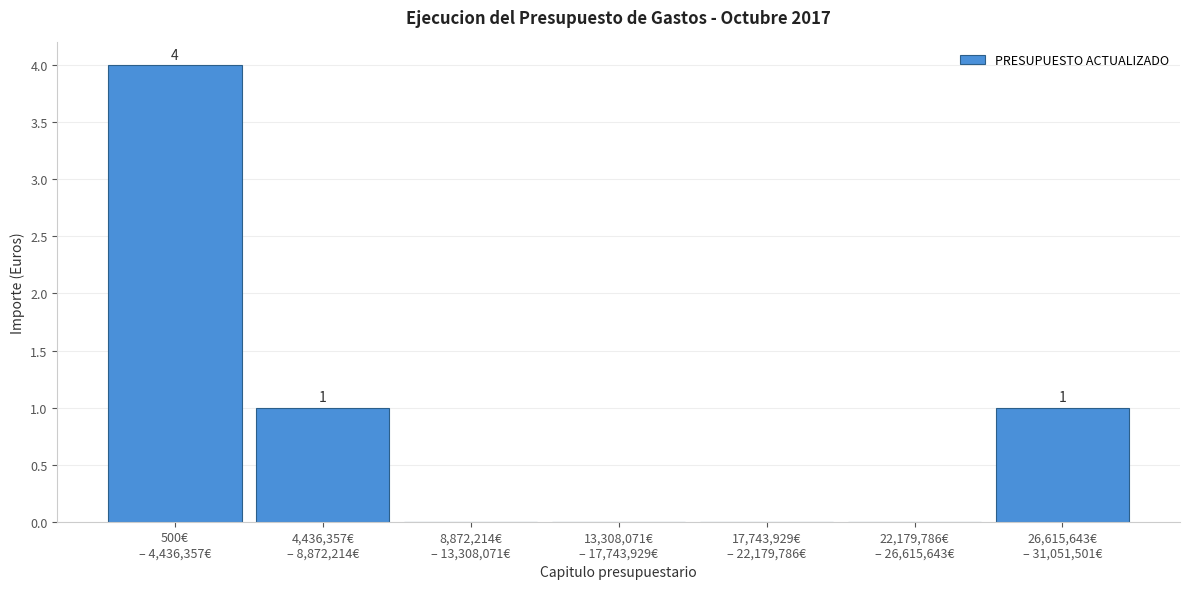

What is the maximum value shown in the chart?

4